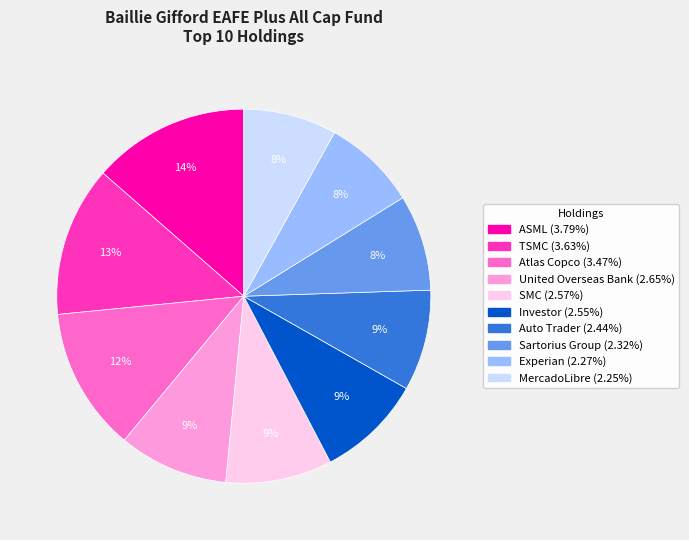

To the nearest percent, what is the difference between the Sartorius Group and SMC slice percentages?

1%